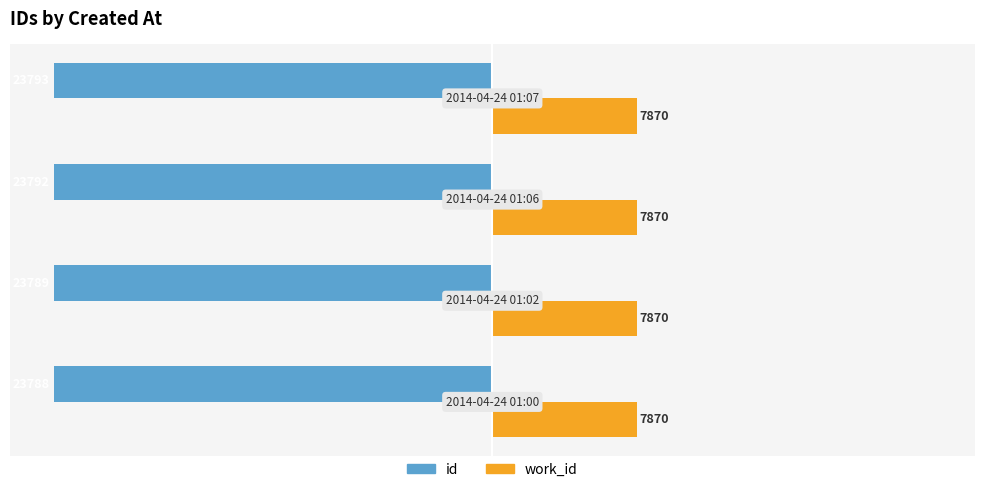

At how many categories does at least one series exceed -86?

4